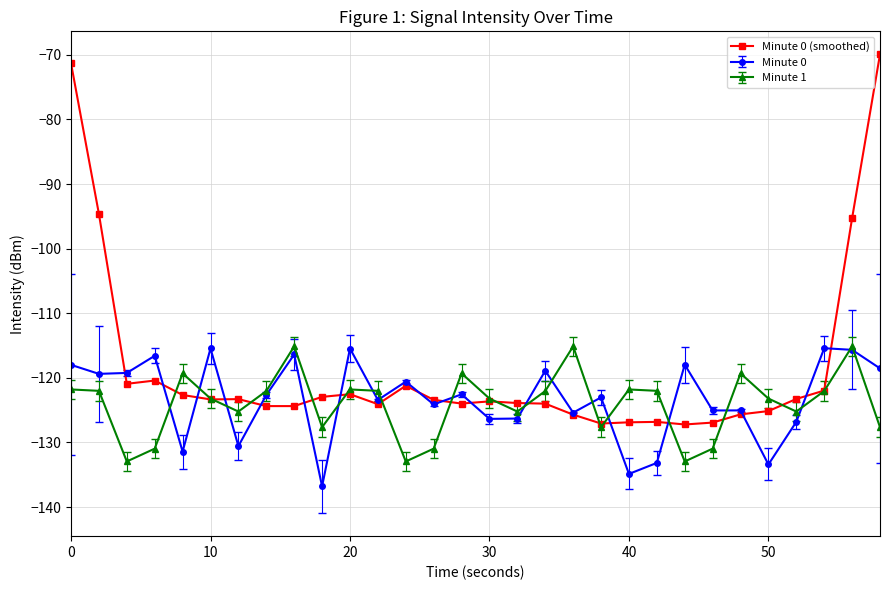

Which series has the widest spread of values?

Minute 0 (smoothed)